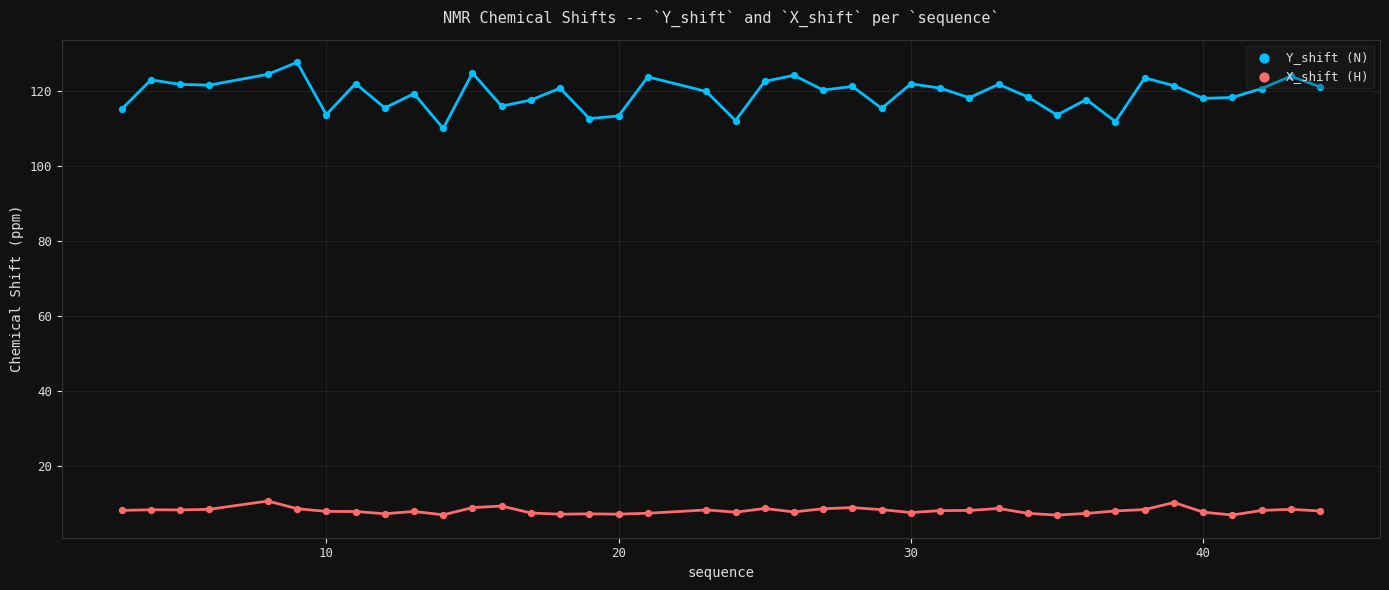

Which series has the largest total across all categories?

Y_shift (N)